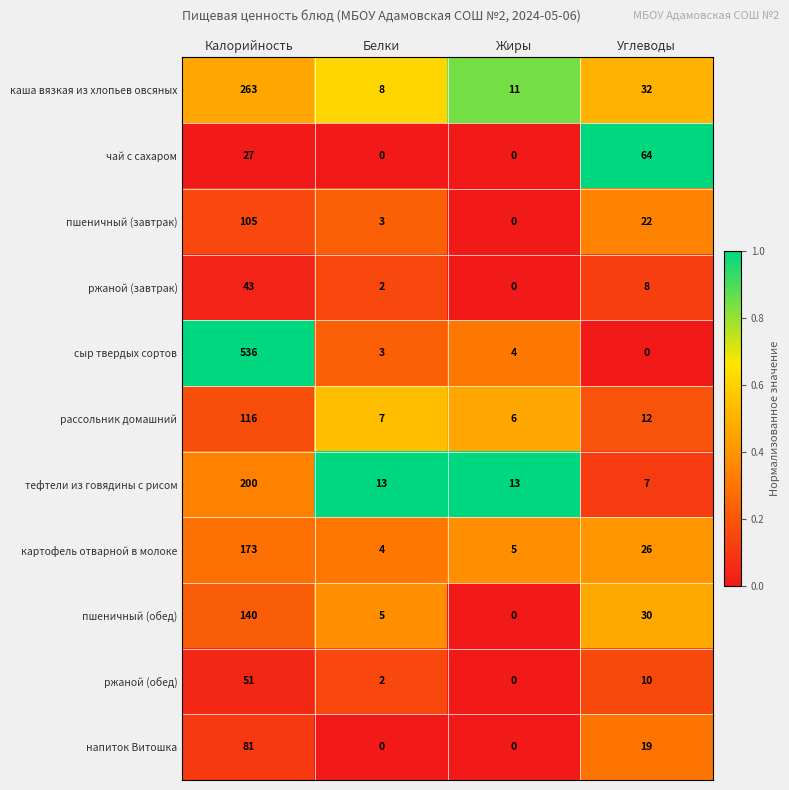

What is the spread (max minus min) of values at Белки?

13